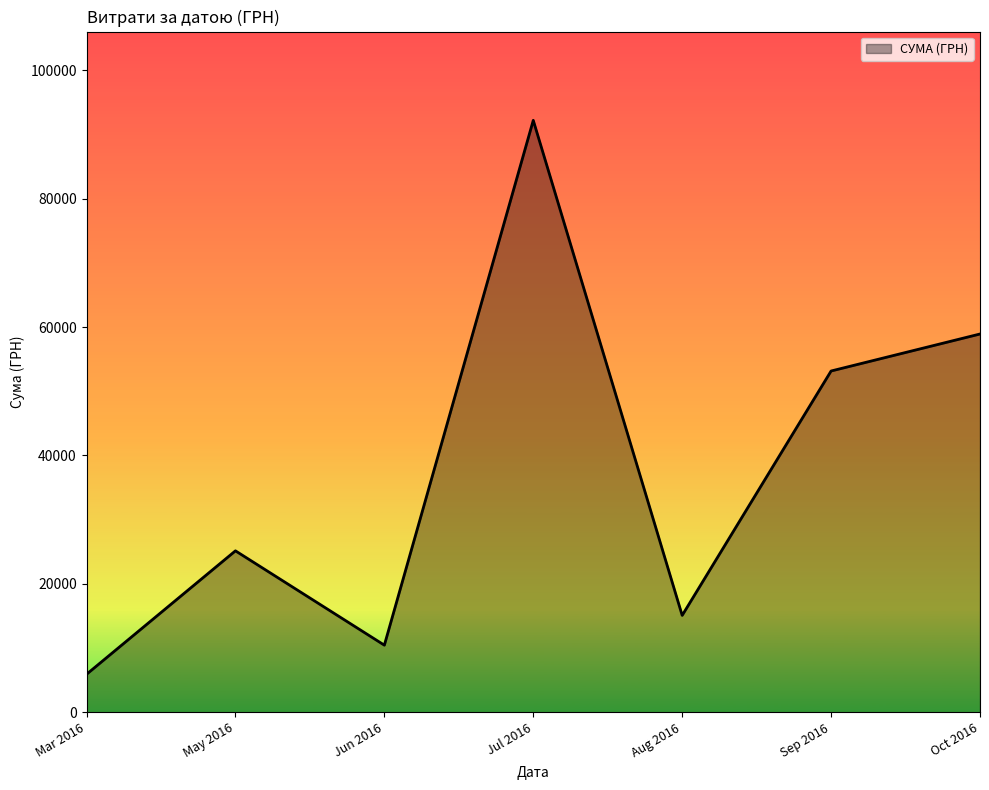

Rank the categories by value from highest to lowest.

Jul 2016, Oct 2016, Sep 2016, May 2016, Aug 2016, Jun 2016, Mar 2016